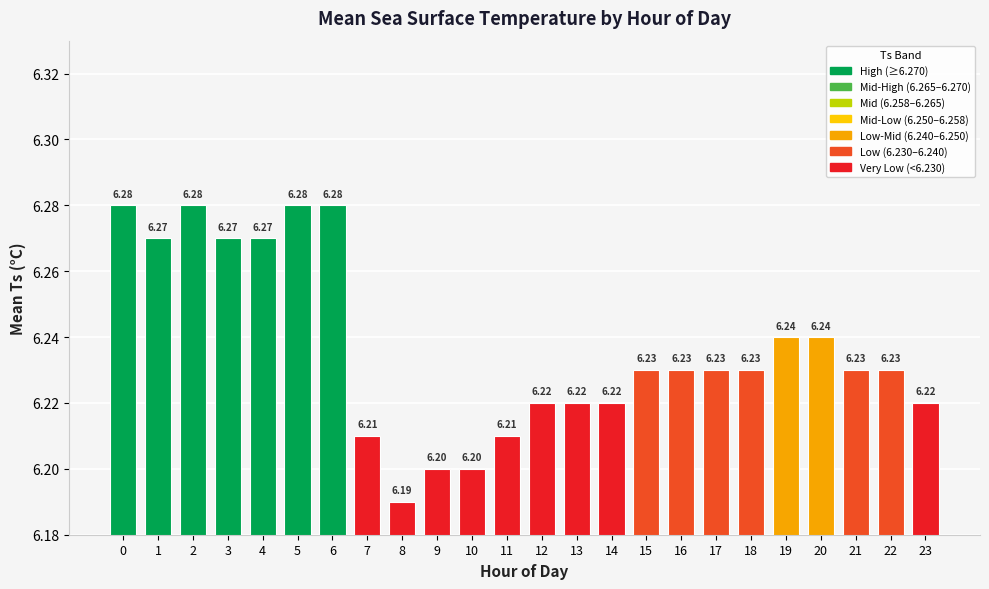

Between 11 and 8, which is larger?

11